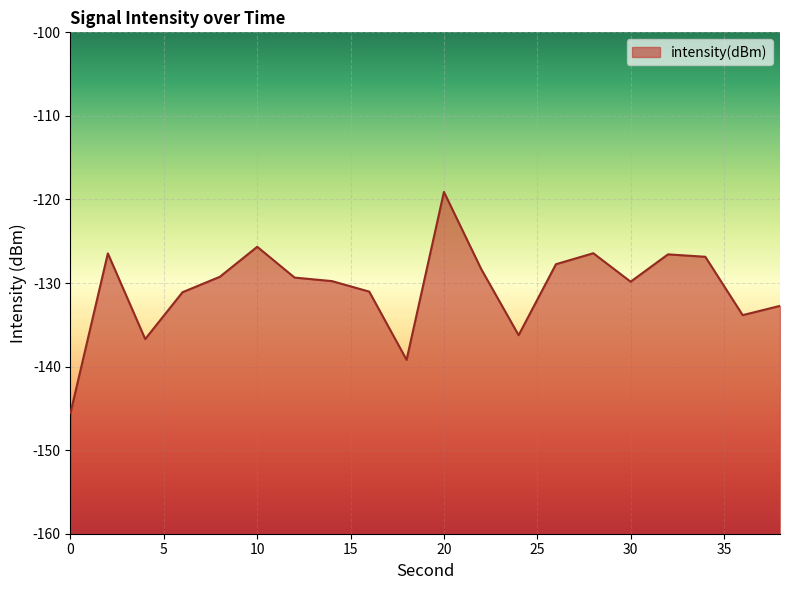

At which label does the data first exceed -129?

2